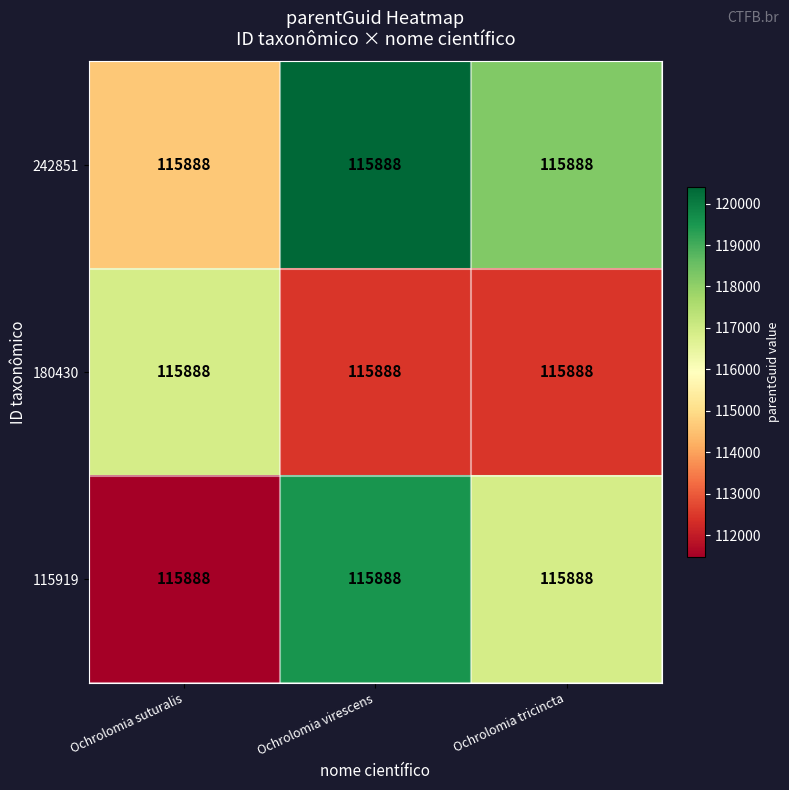

What is the spread (max minus min) of values at Ochrolomia tricincta?

5760.0